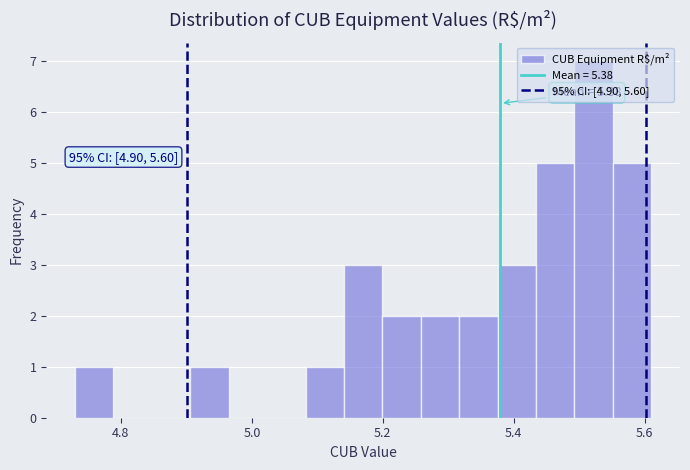

Read against the x-axis, roughly where is the centre of the tallest bar?

5.52